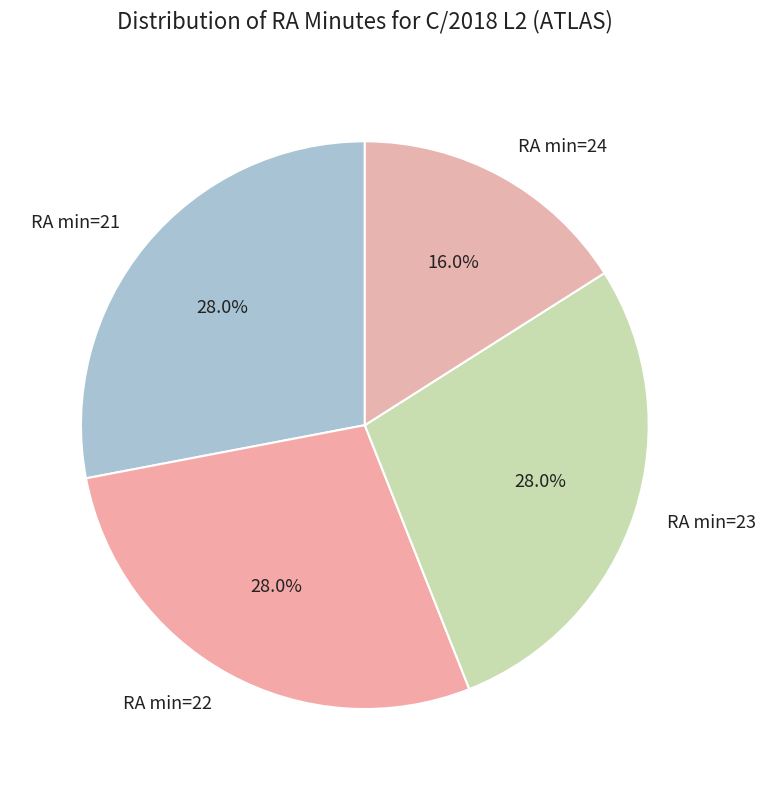

Combined, what portion of the pie is RA min=24 and RA min=21?

44.0%